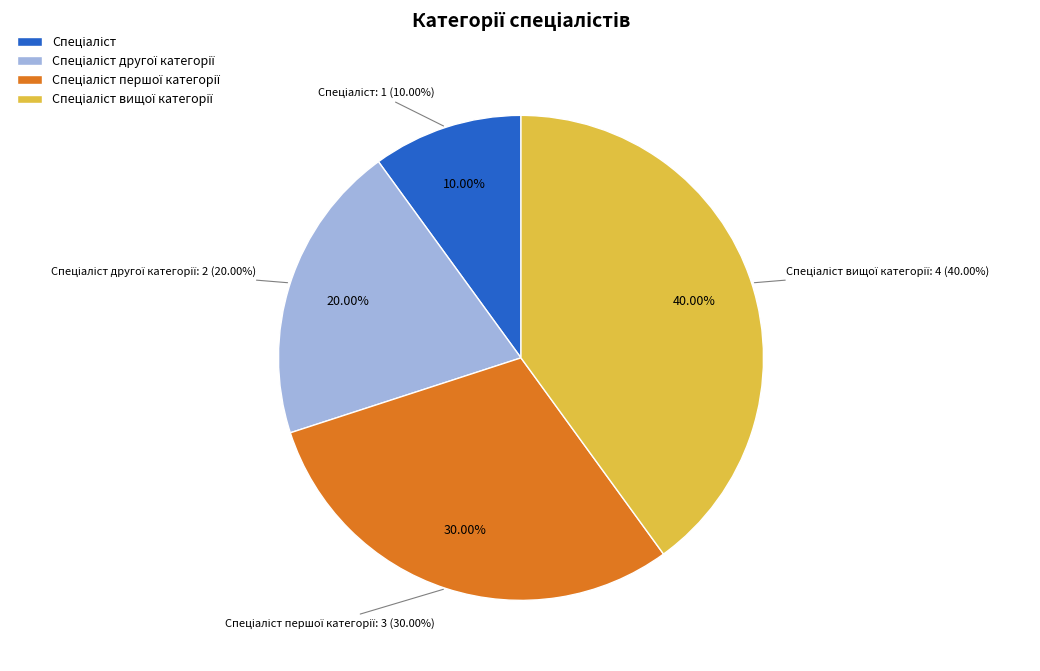

What is the largest slice in the pie chart?

Спеціаліст вищої категорії